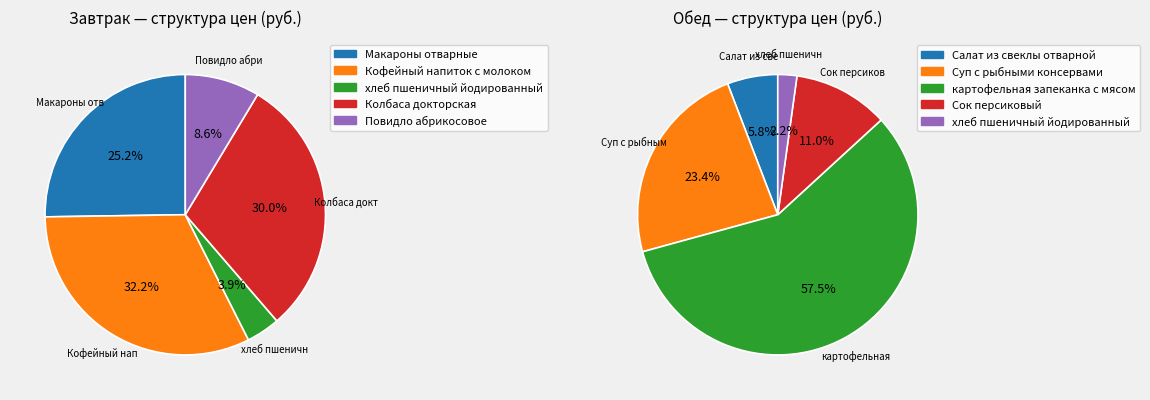

To the nearest percent, what percentage of the pie is 2?

58%